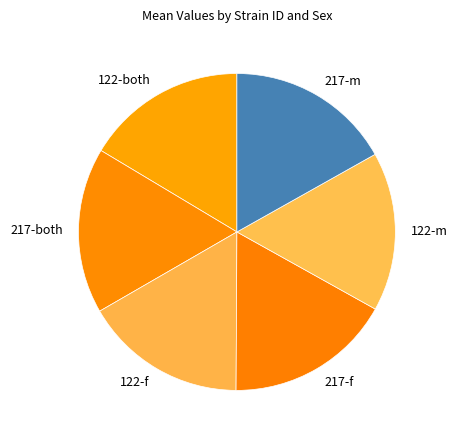

True or false: 122-m accounts for 30% of the total.

False